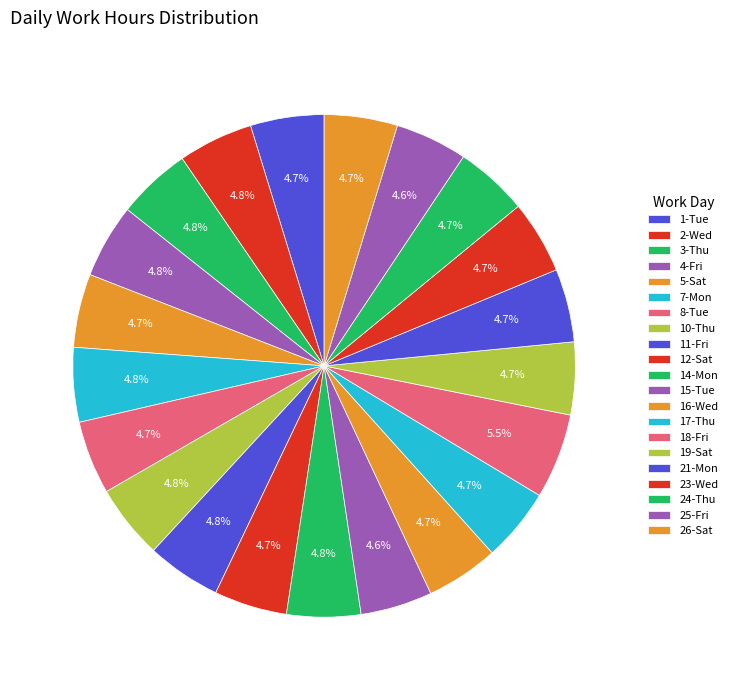

How many slices are in this pie chart?

21